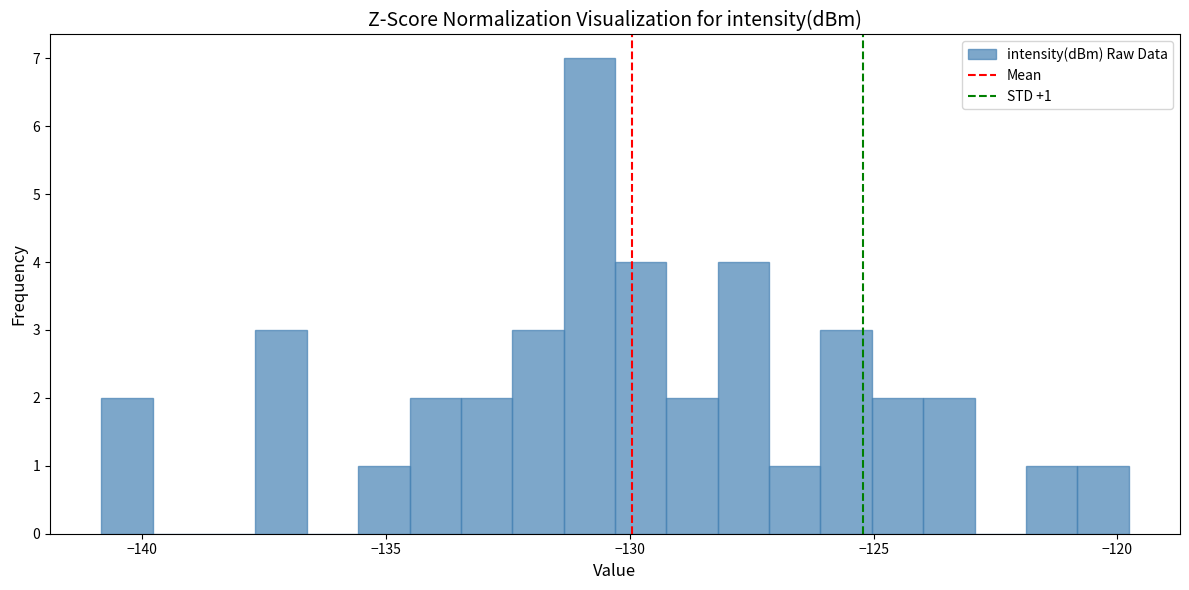

Around what value on the x-axis is the tallest bar? Give the approximate position of its centre, as read against the axis.

-131.0